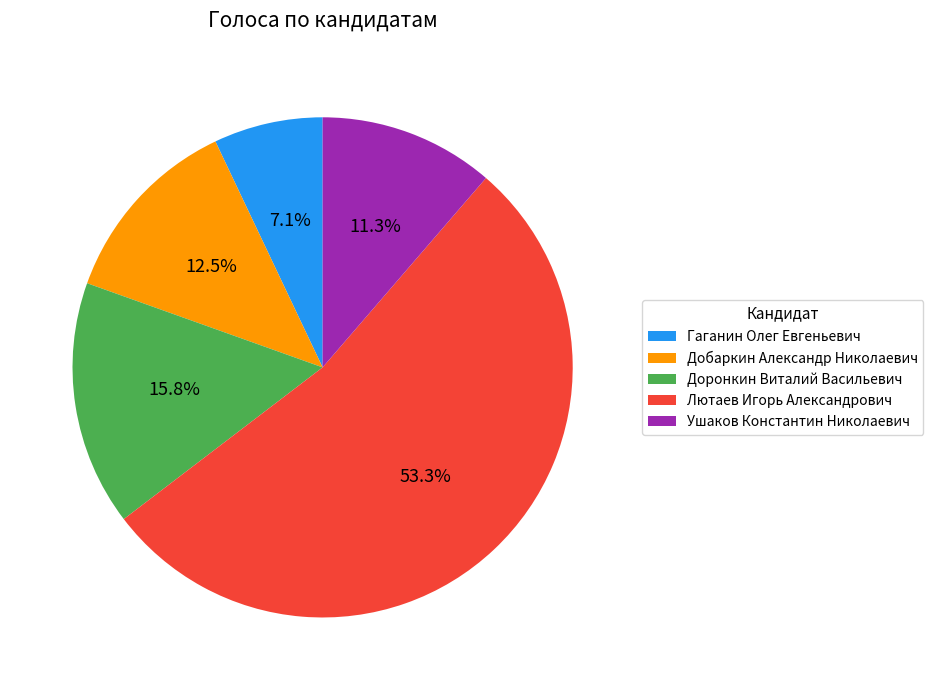

How many segments does this pie chart have?

5